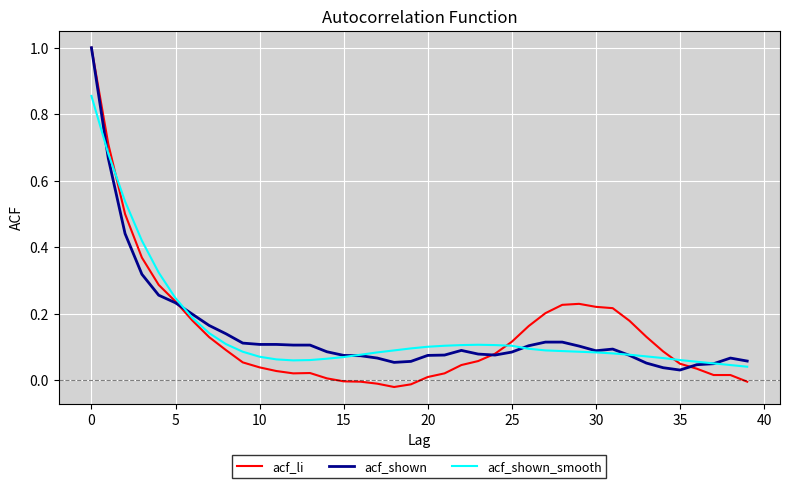

Which series has the largest range (max minus min)?

acf_li